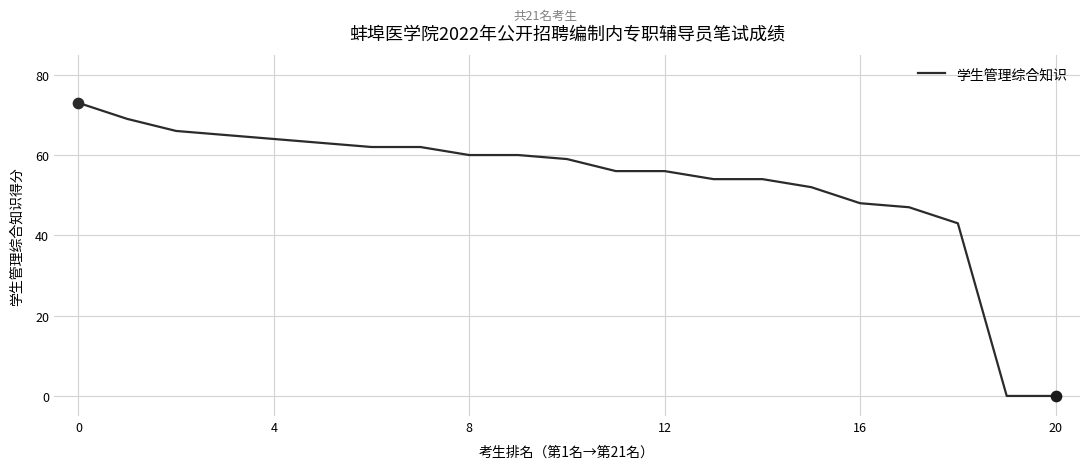

What is the greatest value displayed?

73